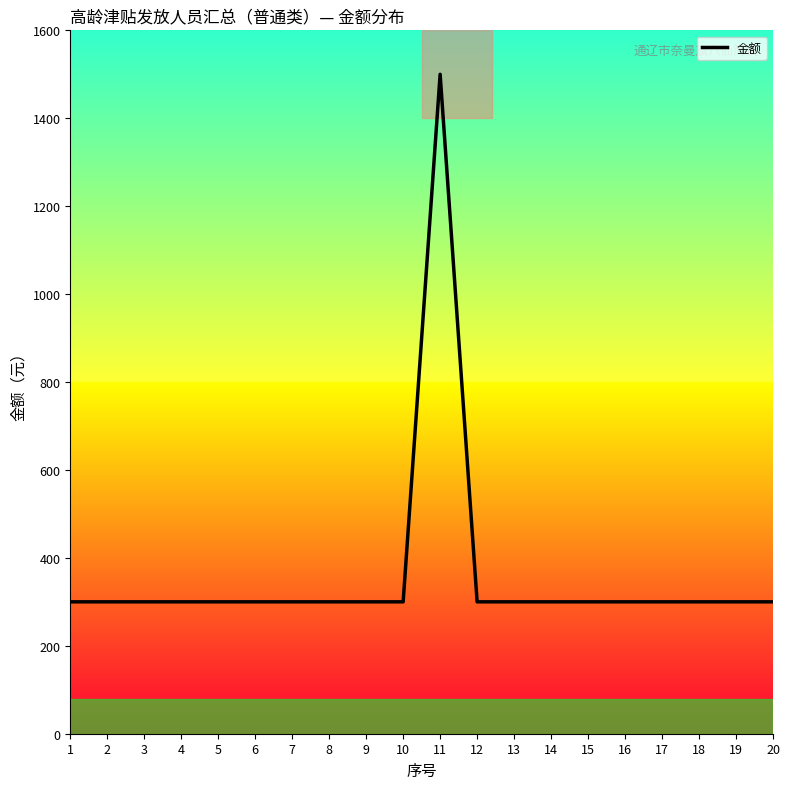

Reading left to right, list all the values displayed in this chart.

300	300	300	300	300	300	300	300	300	300	1500	300	300	300	300	300	300	300	300	300